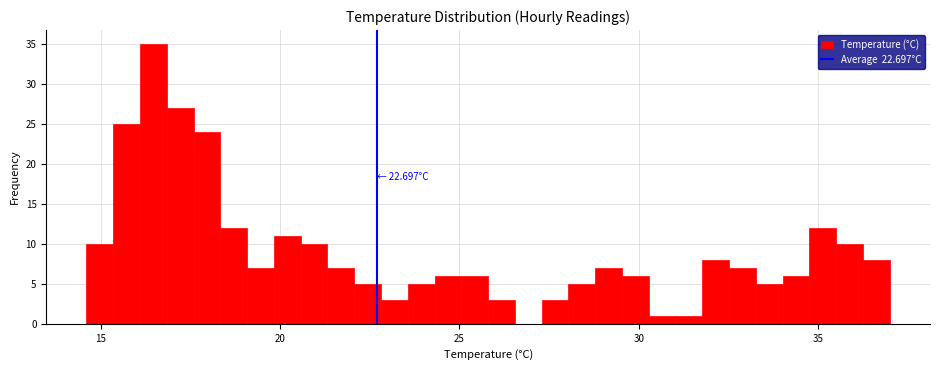

Read against the x-axis, roughly where is the centre of the tallest bar?

16.5